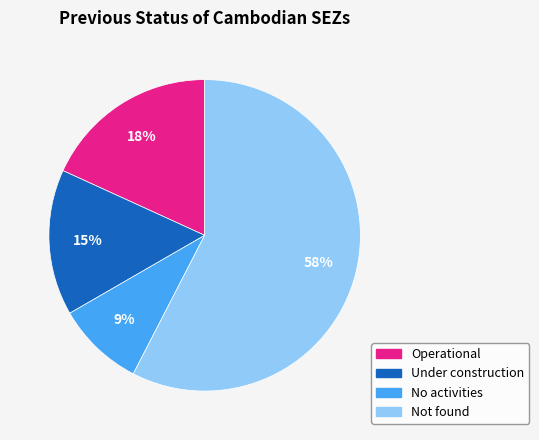

To the nearest percent, what is the average slice percentage?

25%